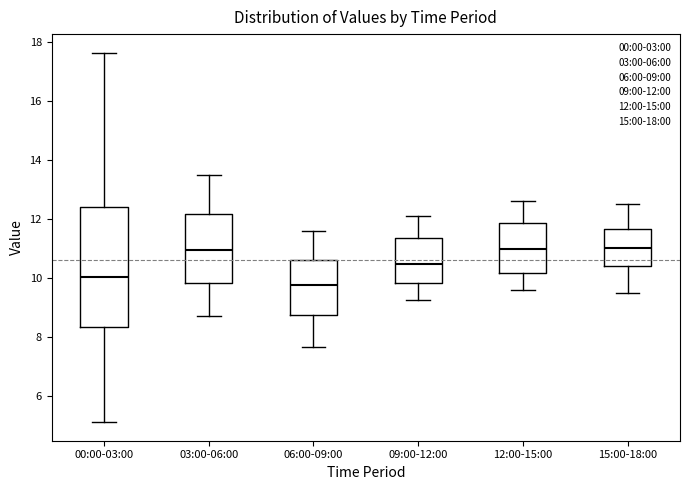

Where does the upper whisker of the box for 12:00-15:00 end on the y-axis? The values are not printed on the chart, so give them approximately, as read against the axis.

12.6